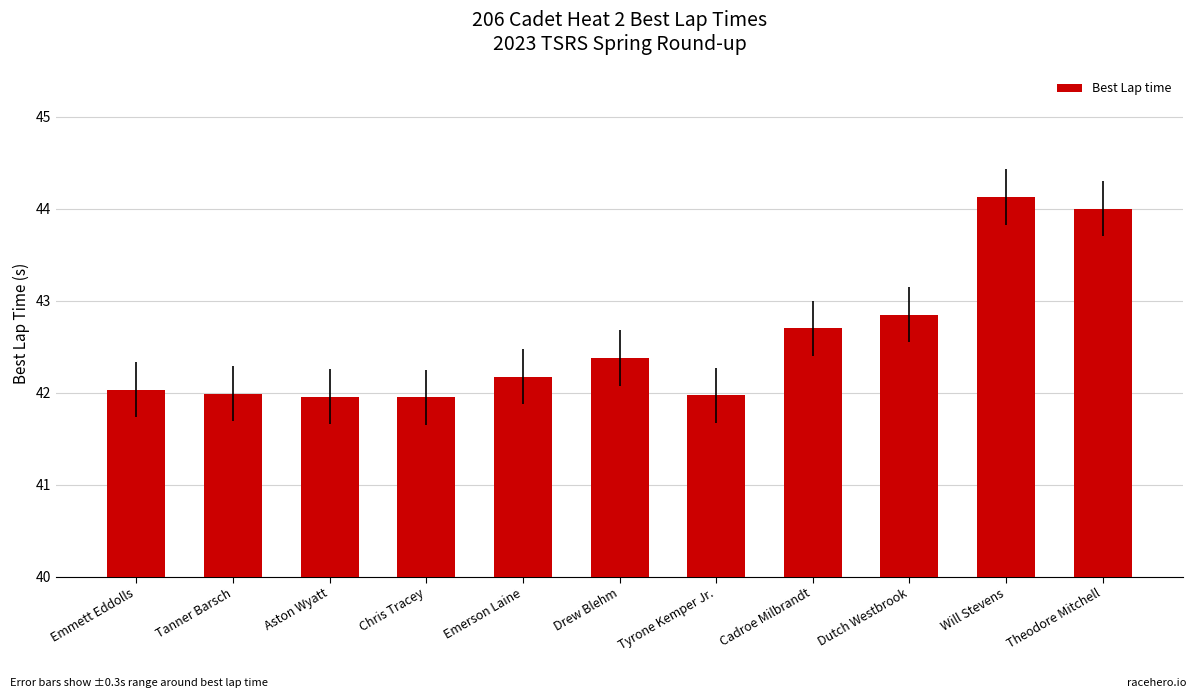

What position from the left is Theodore Mitchell?

11